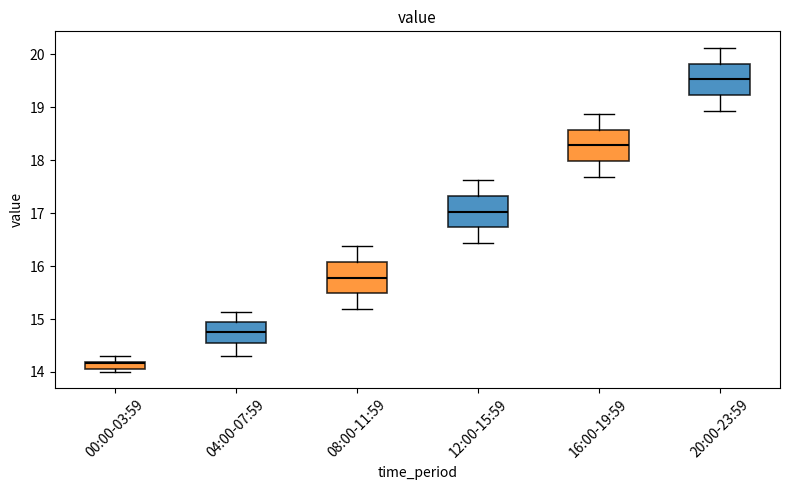

Where is the lower edge of the box for 16:00-19:59 on the y-axis? The values are not printed on the chart, so give them approximately, as read against the axis.

18.0